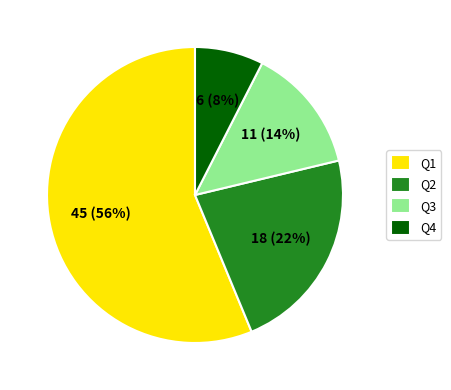

To the nearest percent, what is the combined percentage of Q3 and Q1?

70%